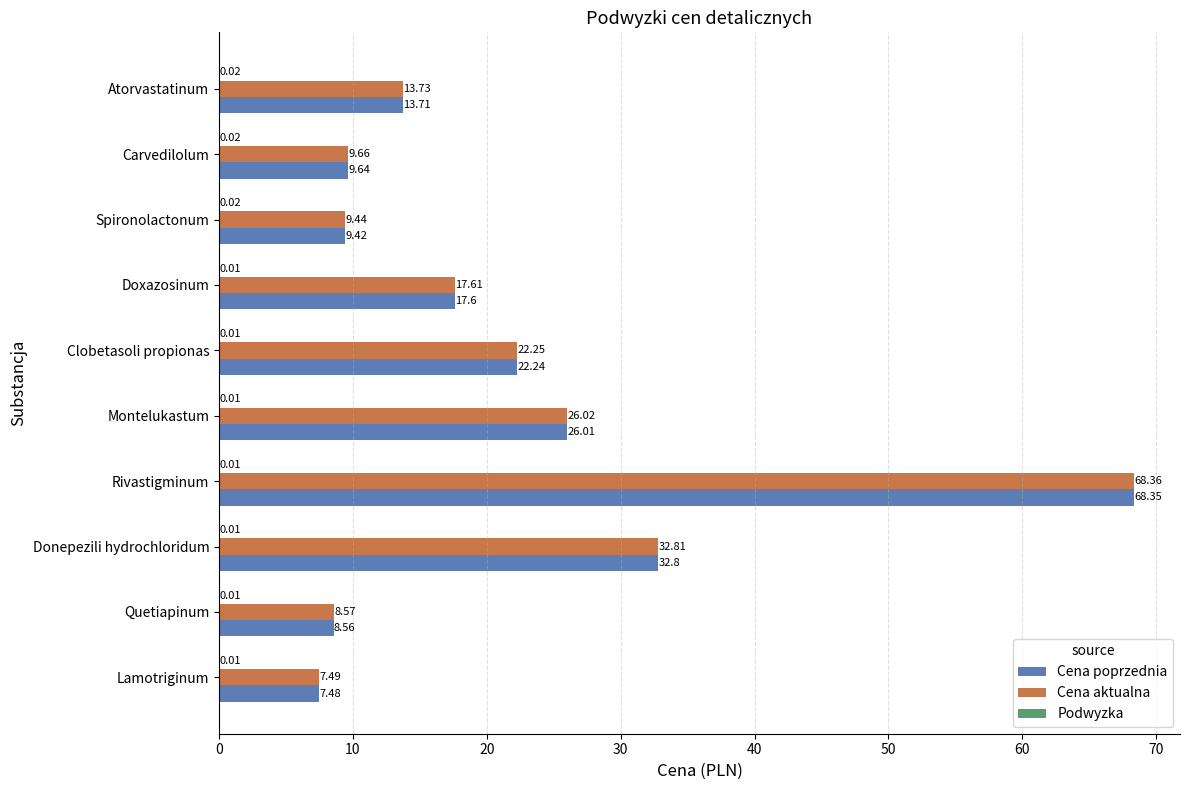

At which category is the sum across all series the highest?

Rivastigminum